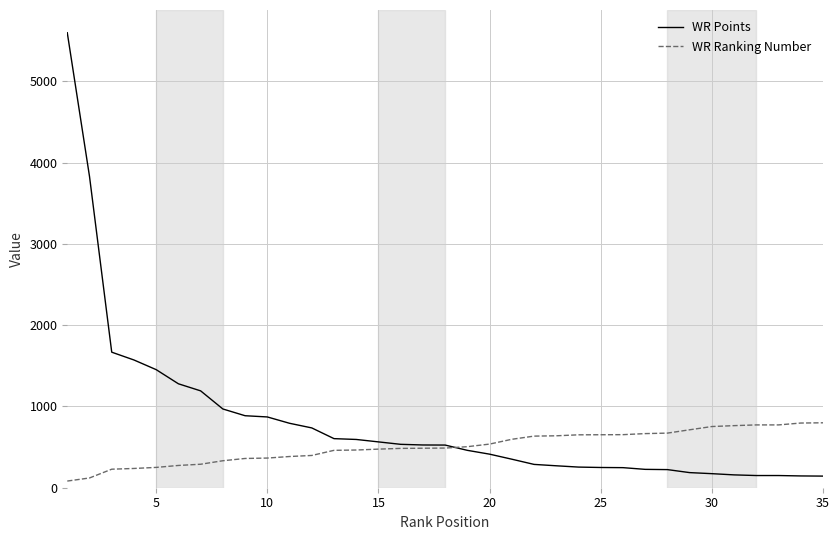

Which series has the largest total across all categories?

WR Points